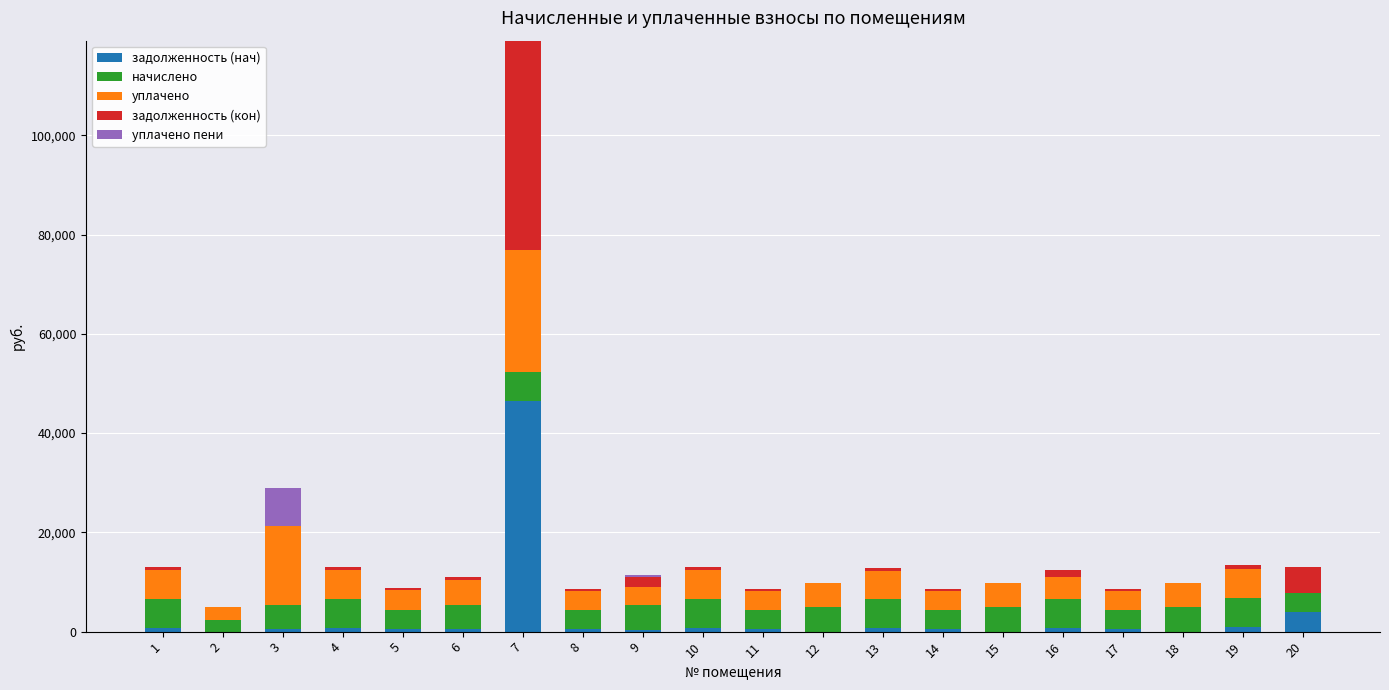

How many distinct data groups are displayed?

5